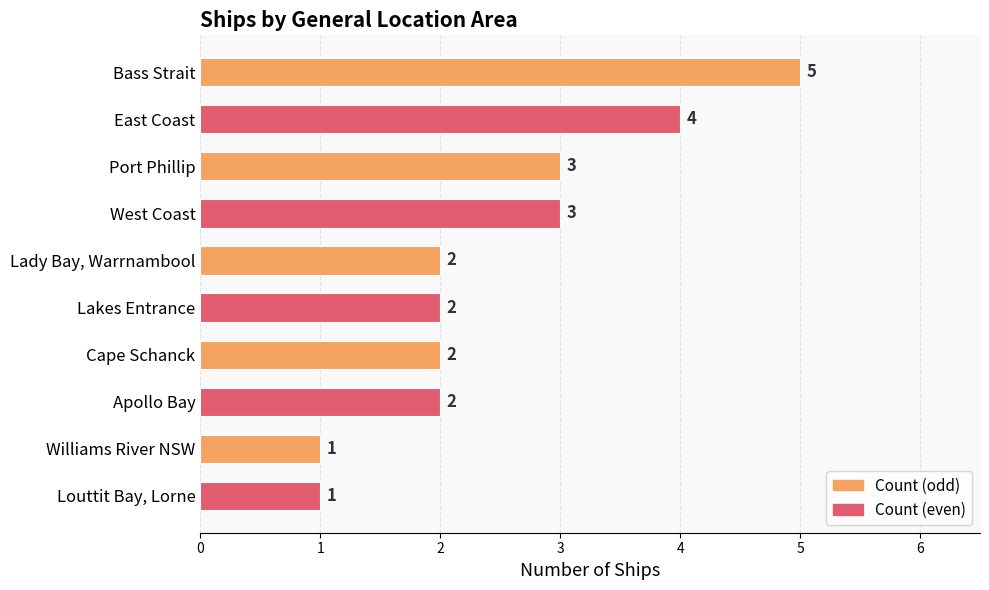

What is the minimum value shown in the chart?

1